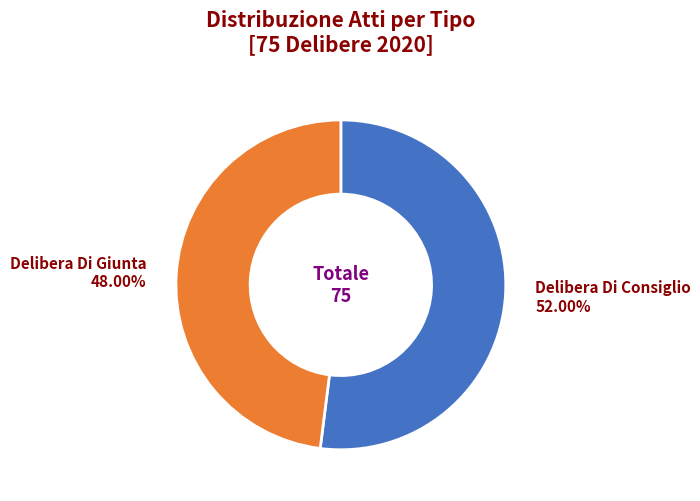

How many slices are in this pie chart?

2